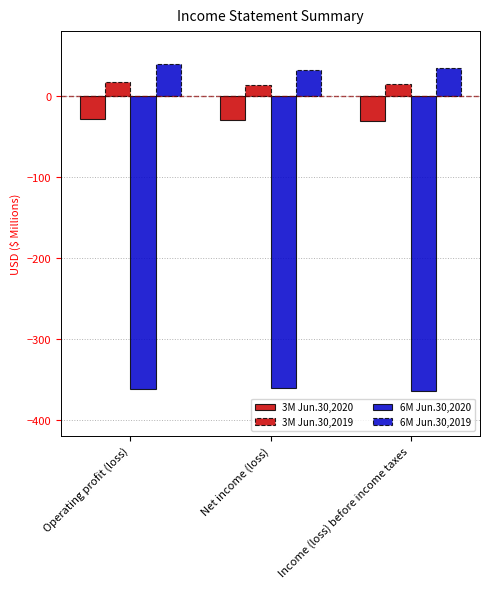

How many values in the 6M Jun.30,2020 series are below -362?

1